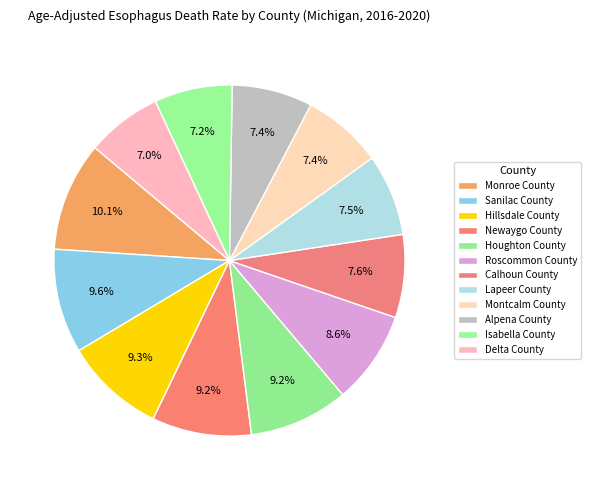

How many slices are in this pie chart?

12